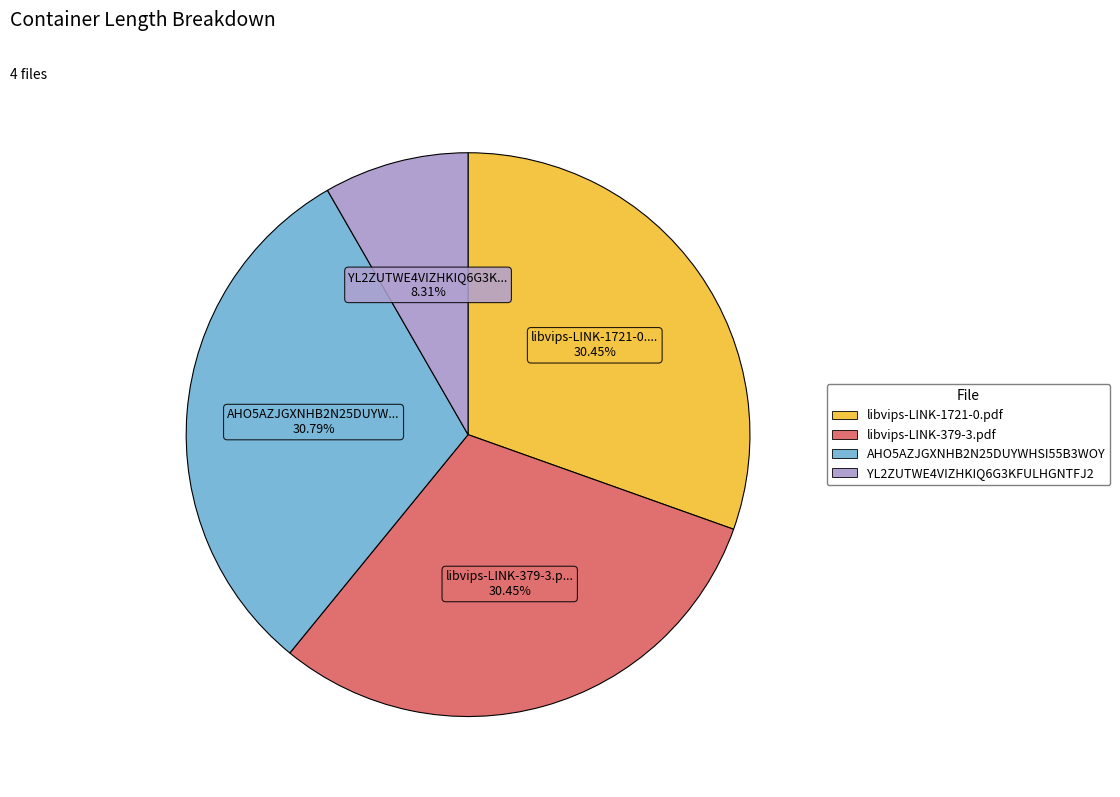

To the nearest percent, what is the average slice percentage?

25%